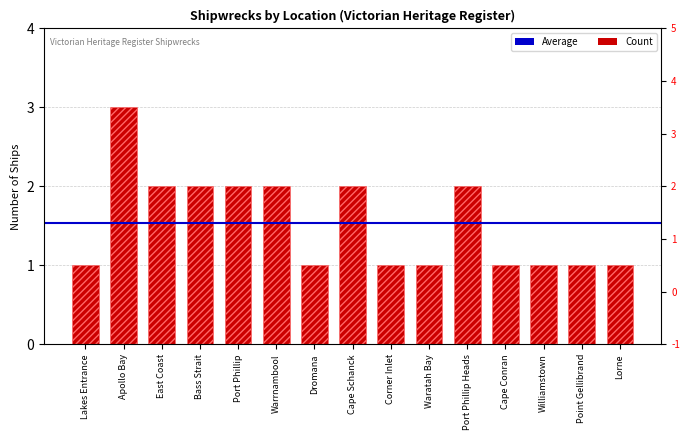

What is the difference between the maximum and minimum values?

2